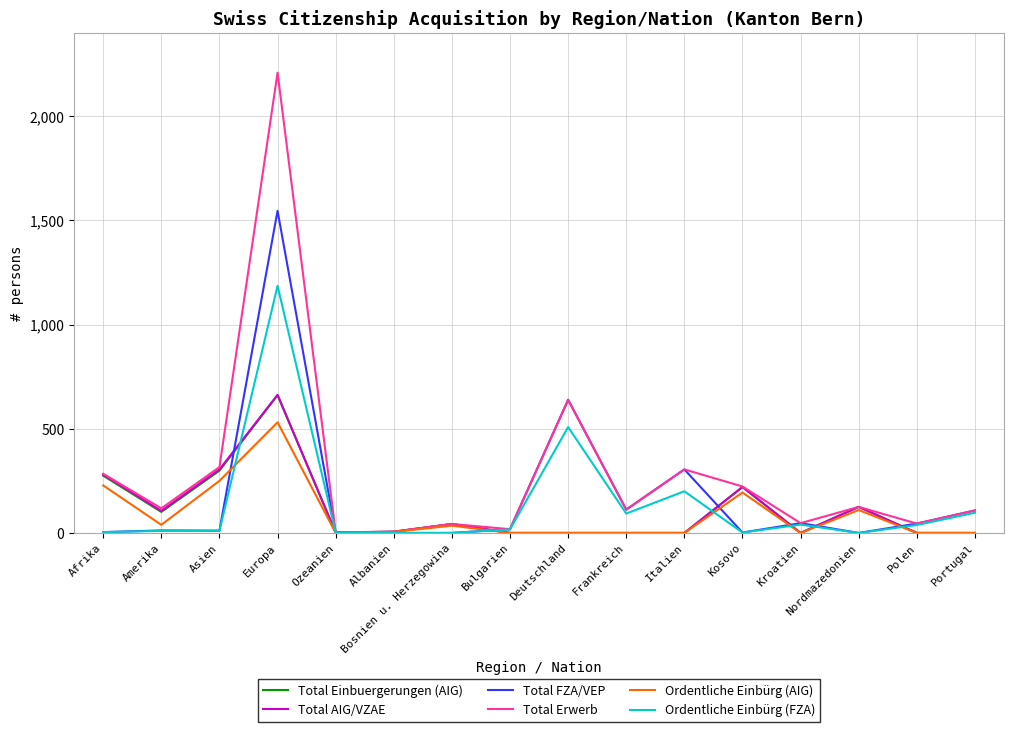

Where do Total AIG/VZAE and Ordentliche Einbürg (FZA) first cross each other?

Asien and Europa